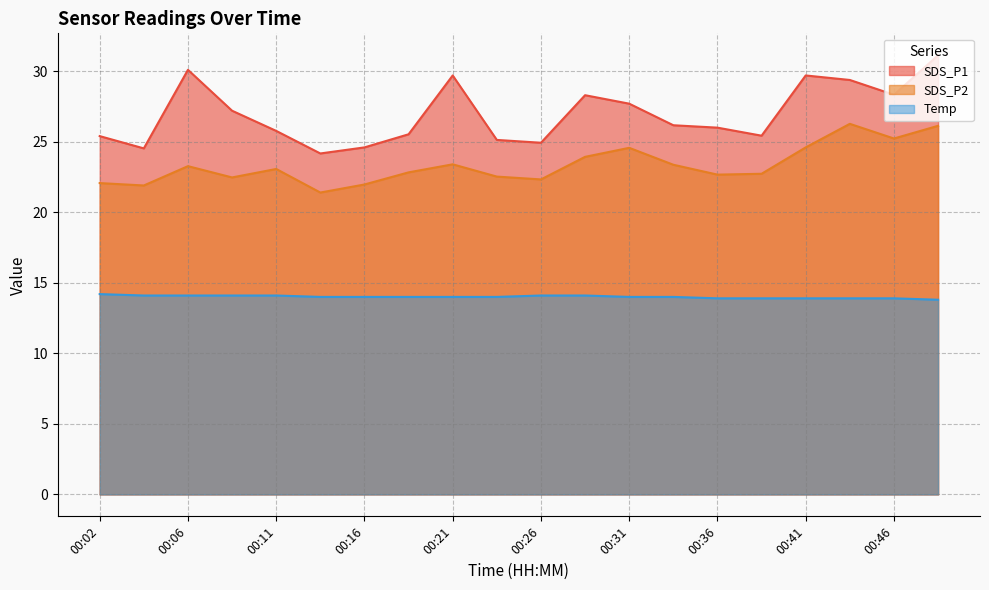

Reading right to left, list all the values displayed in this chart.

SDS_P1: 31.1	28.3	29.4	29.7	25.4	26.0	26.2	27.7	28.3	24.9	25.1	29.7	25.5	24.6	24.2	25.8	27.2	30.1	24.5	25.4
SDS_P2: 26.1	25.2	26.3	24.6	22.7	22.7	23.4	24.6	23.9	22.3	22.5	23.4	22.8	22.0	21.4	23.1	22.5	23.3	21.9	22.1
Temp: 13.8	13.9	13.9	13.9	13.9	13.9	14.0	14.0	14.1	14.1	14.0	14.0	14.0	14.0	14.0	14.1	14.1	14.1	14.1	14.2